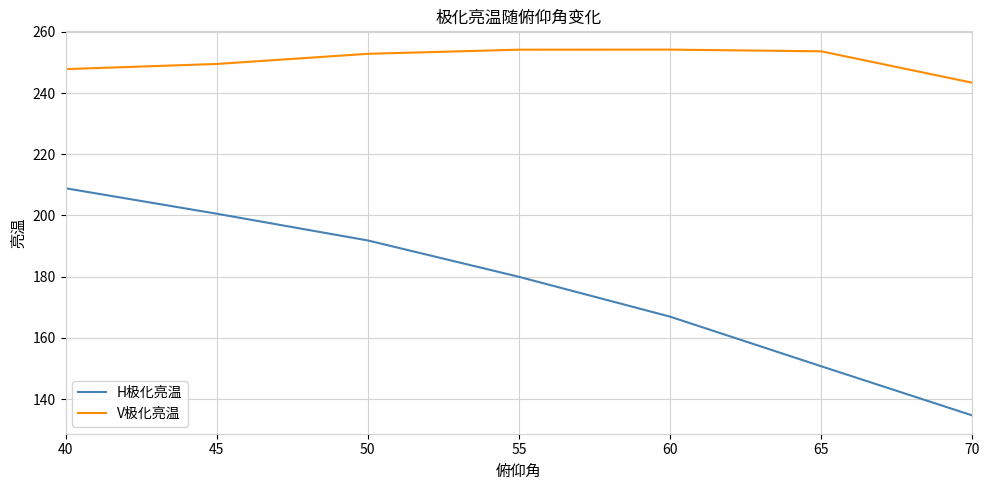

What is the greatest value displayed?

254.2